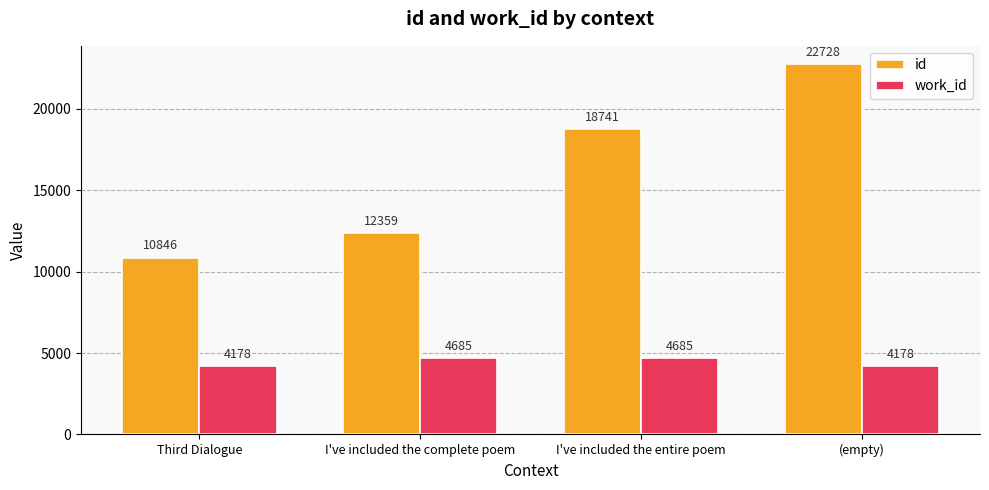

How many bars are there in total?

8